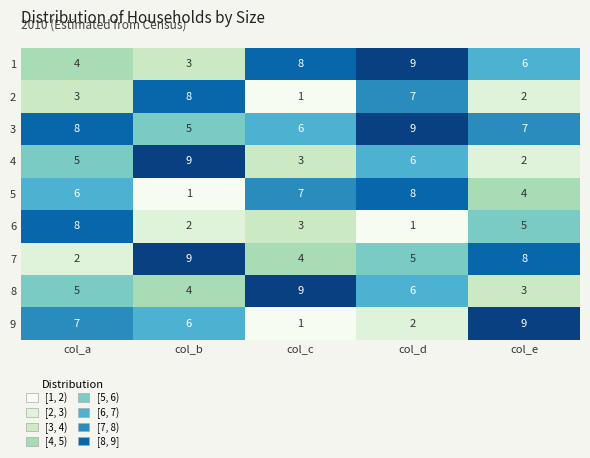

The 2 series shows 1 at col_a. True or false?

False